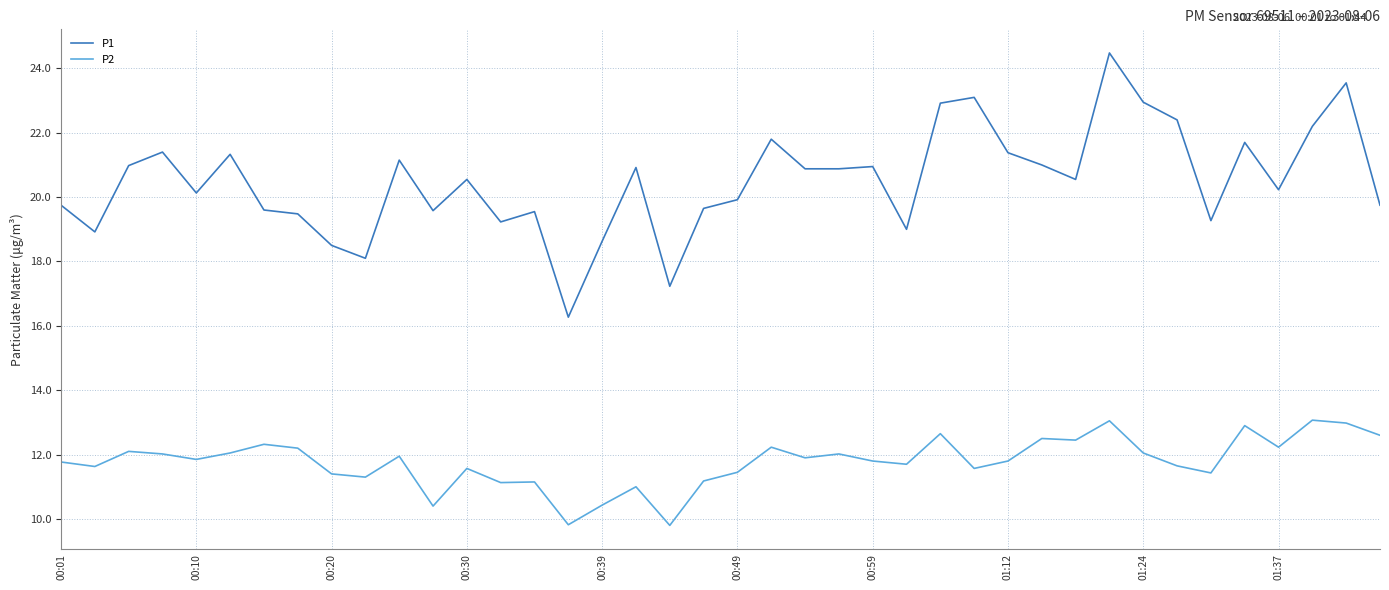

Rank the series by their average value, from highest to lowest.

P1, P2